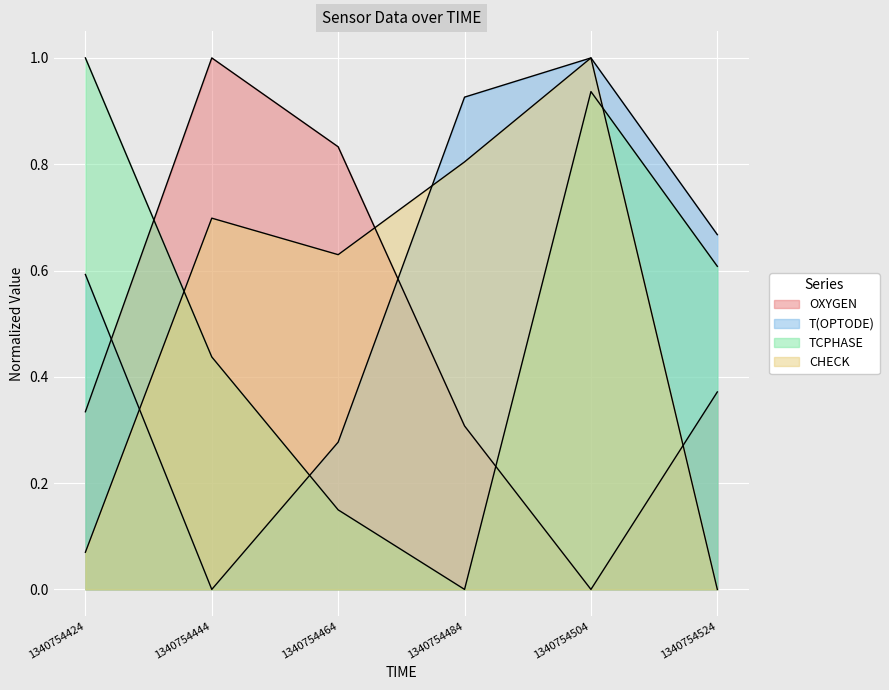

Is it true that CHECK equals 0.9 at 1340754444?

False